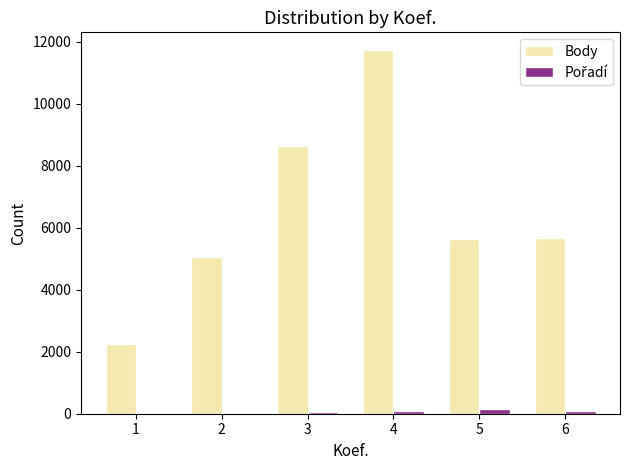

Which series changed the most between 2 and 3?

Body